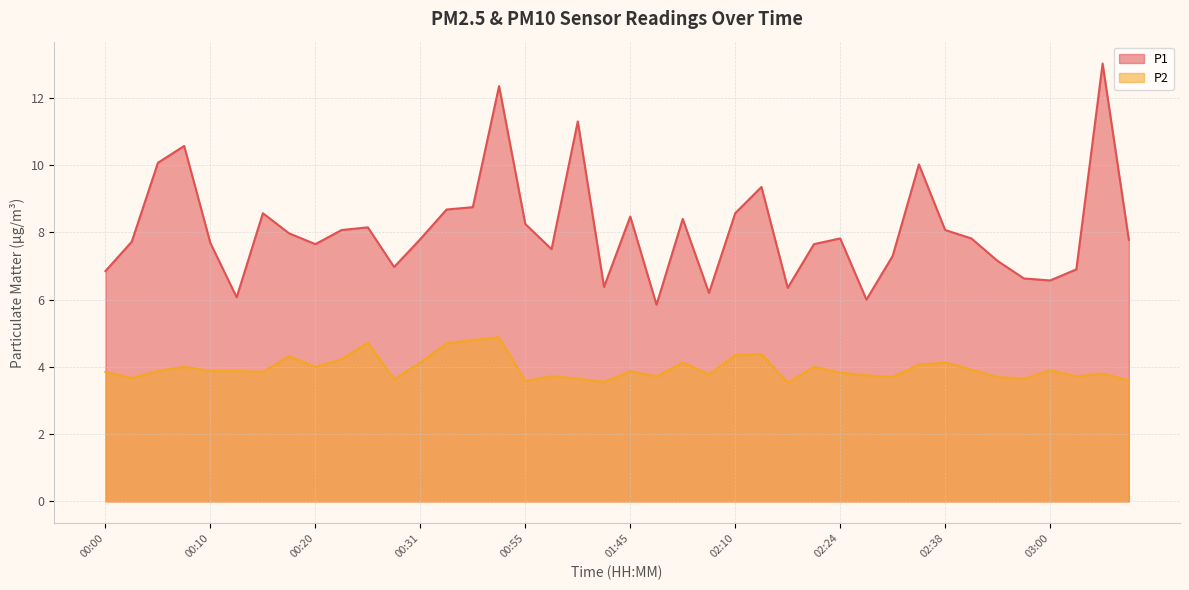

True or false: P2 has more than 1 points higher than both neighbors.

True